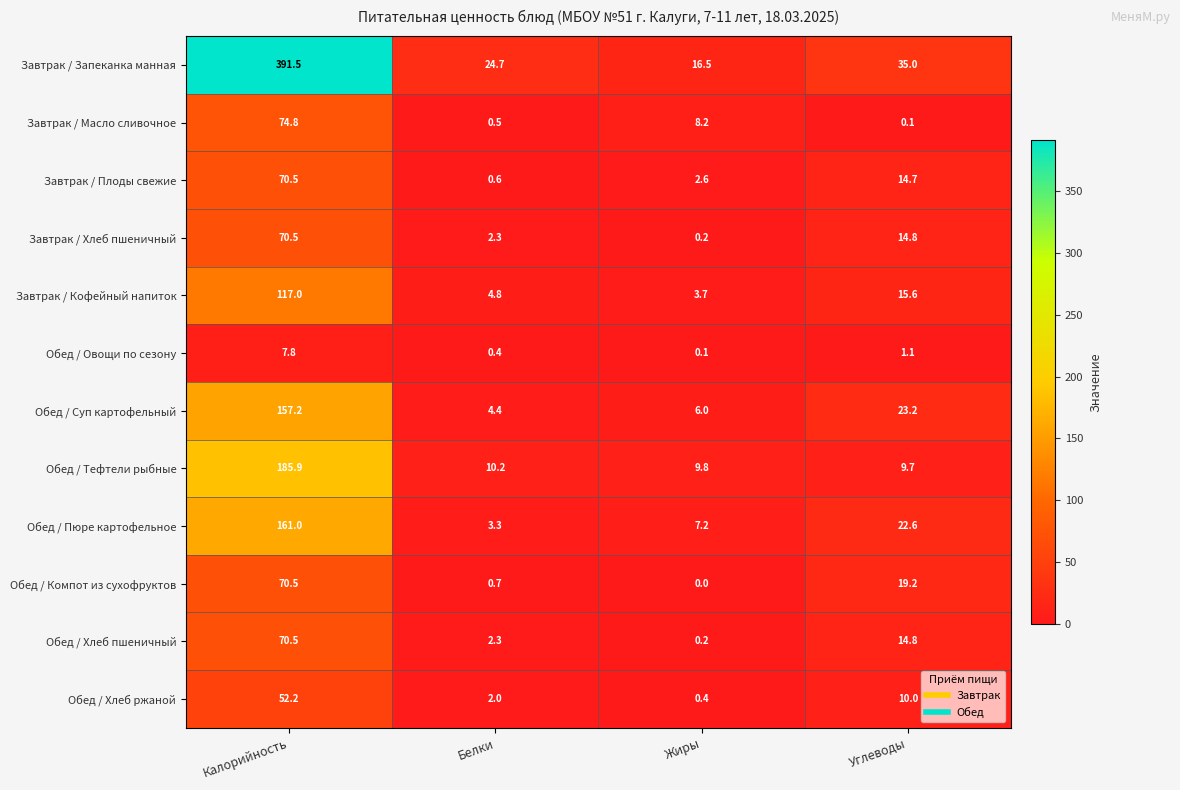

What is the difference between the maximum and minimum values in the Завтрак / Масло сливочное series?

74.7